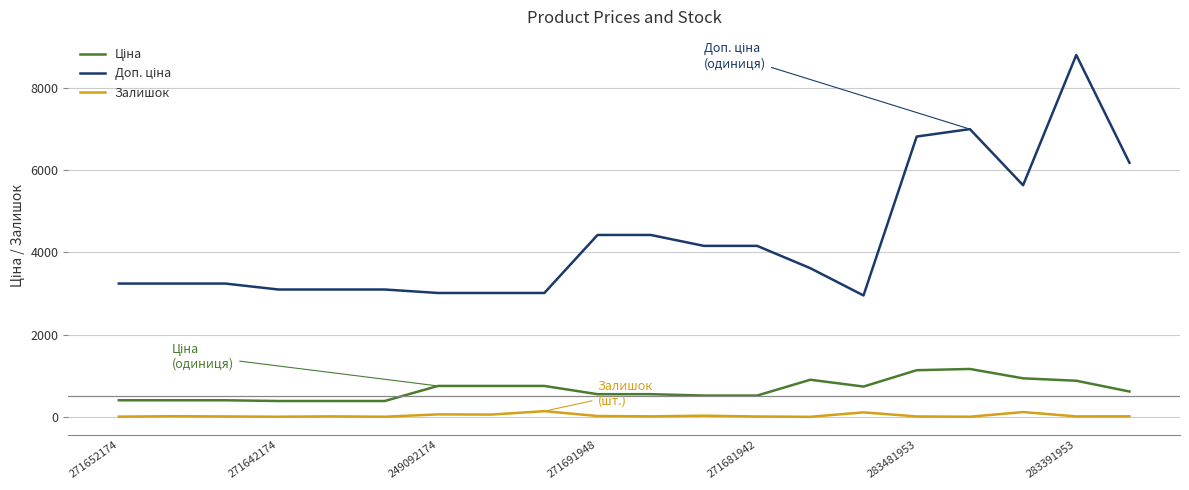

What is the maximum value shown in the chart?

8794.5